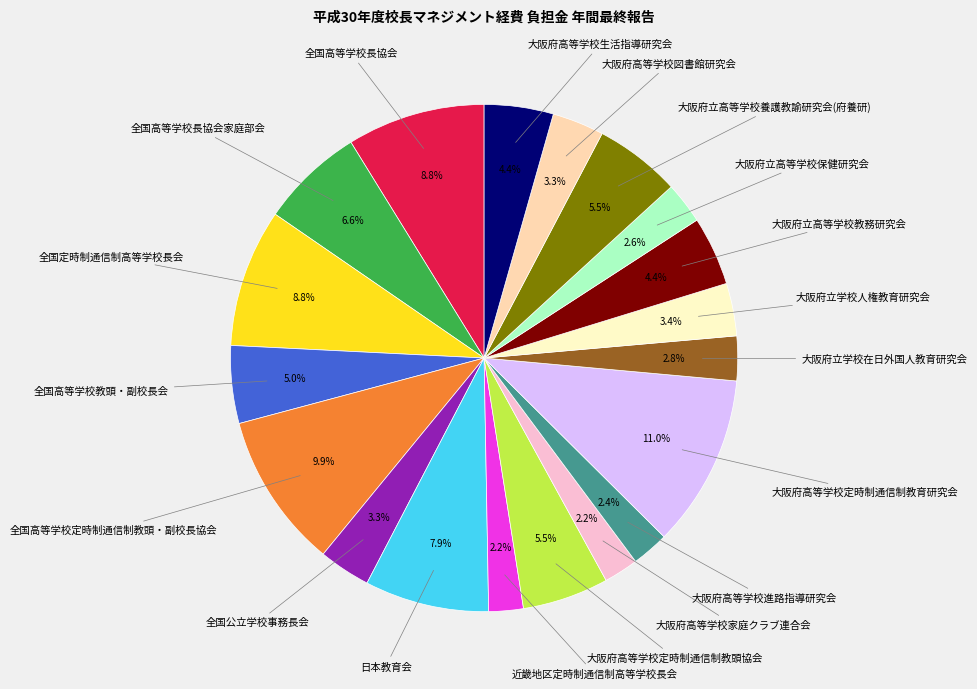

Is there a majority slice in this chart?

No